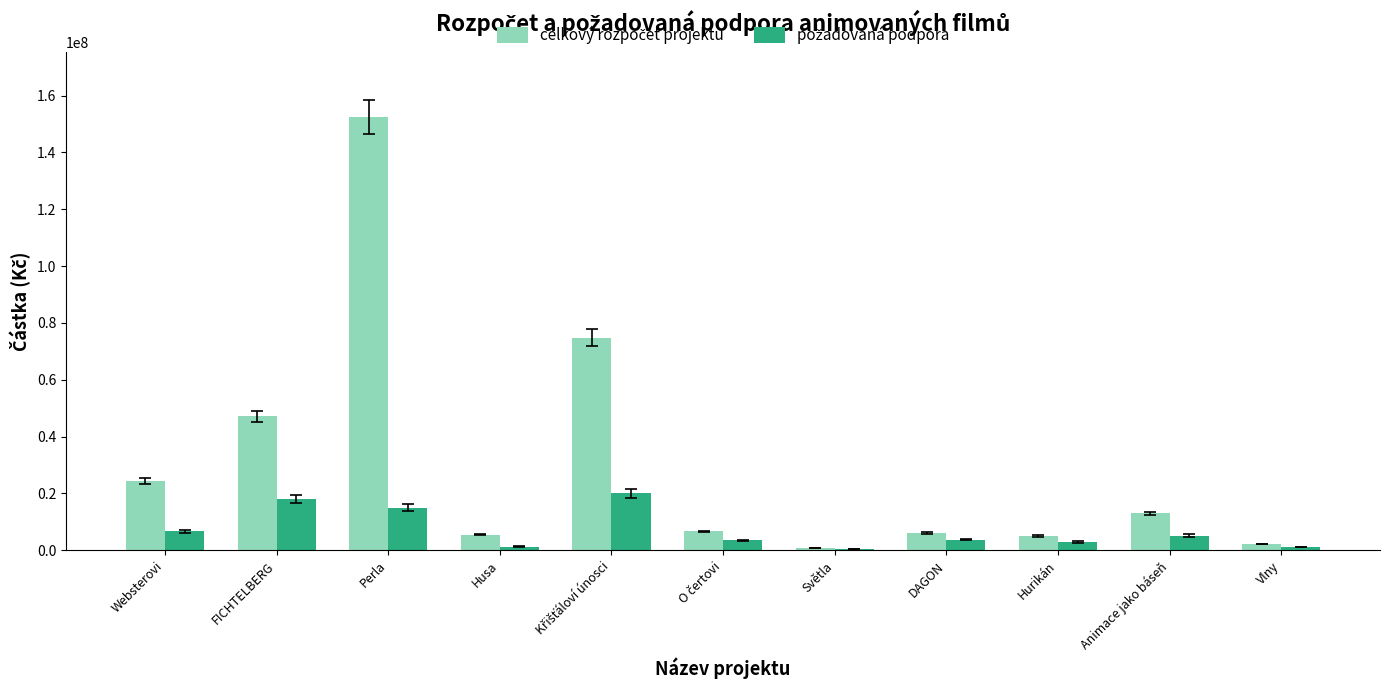

At which category is the sum across all series the highest?

Perla